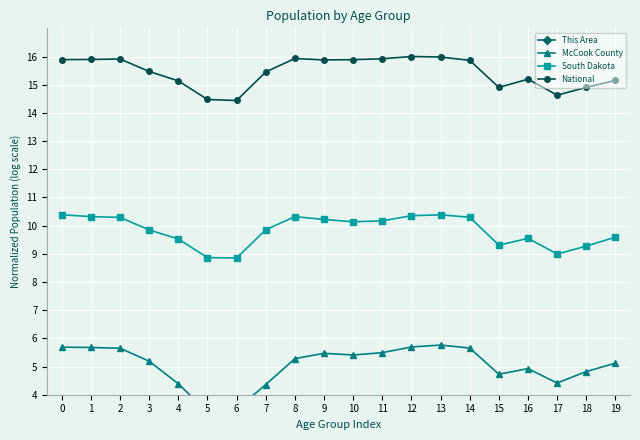

What value does the South Dakota series have at 3?

9.8